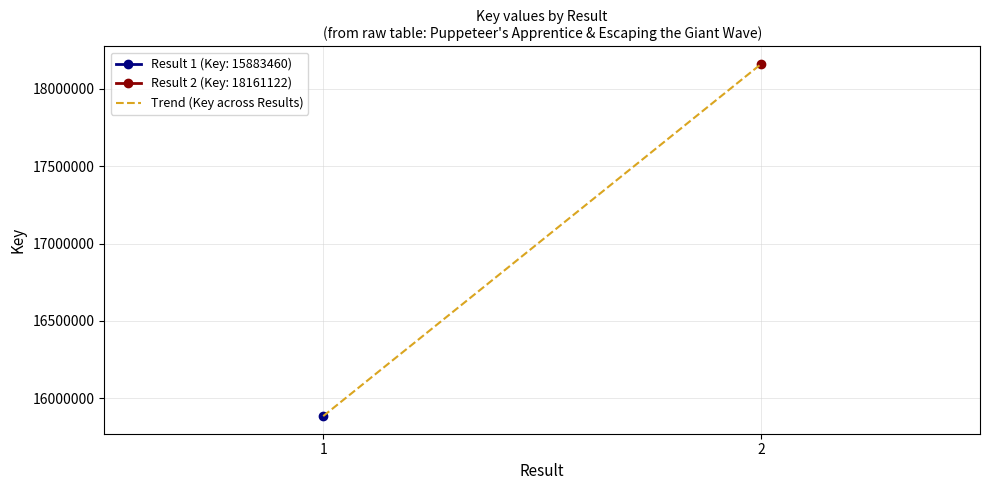

Where is the data nearest to the value 17022291?

1